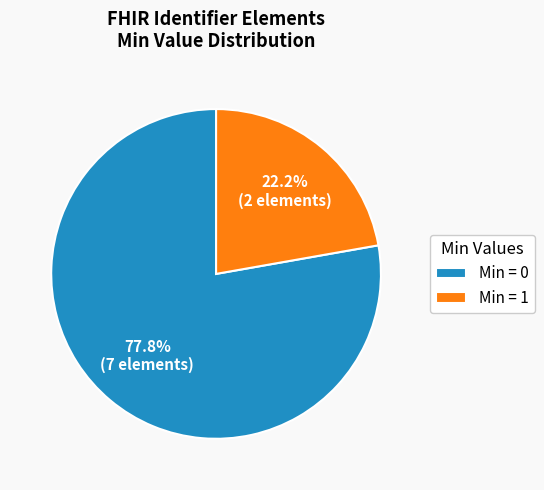

Is there any slice that represents more than half of the pie?

Yes